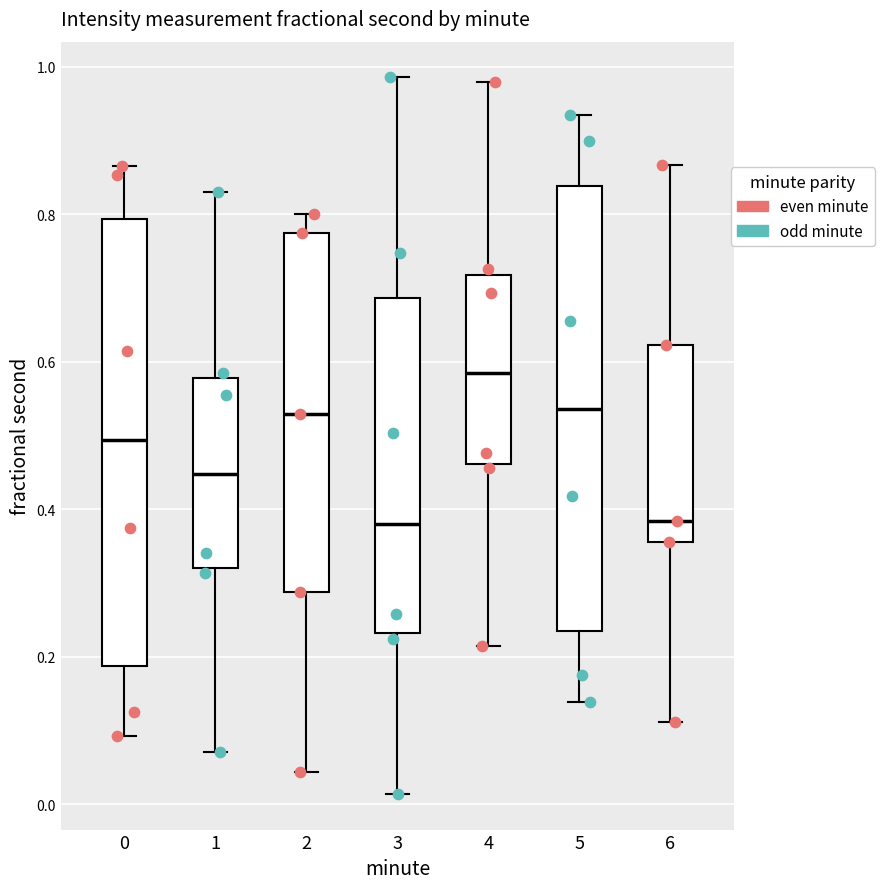

Reading left to right, read every box against the y-axis: the position of its median line, the range the box covers, and the ends of its whiskers. The values are not printed on the chart, so give them approximately, as read against the axis.

0: median 0.50, box 0.18 to 0.80, whiskers 0.10 to 0.86
1: median 0.44, box 0.32 to 0.58, whiskers 0.08 to 0.82
2: median 0.52, box 0.28 to 0.78, whiskers 0.04 to 0.80
3: median 0.38, box 0.24 to 0.68, whiskers 0.02 to 0.98
4: median 0.58, box 0.46 to 0.72, whiskers 0.22 to 0.98
5: median 0.54, box 0.24 to 0.84, whiskers 0.14 to 0.94
6: median 0.38, box 0.36 to 0.62, whiskers 0.12 to 0.86